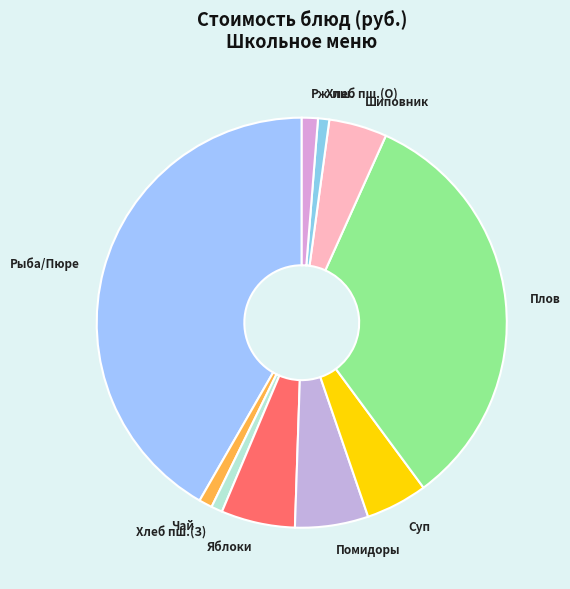

Count the number of slices in the pie.

10